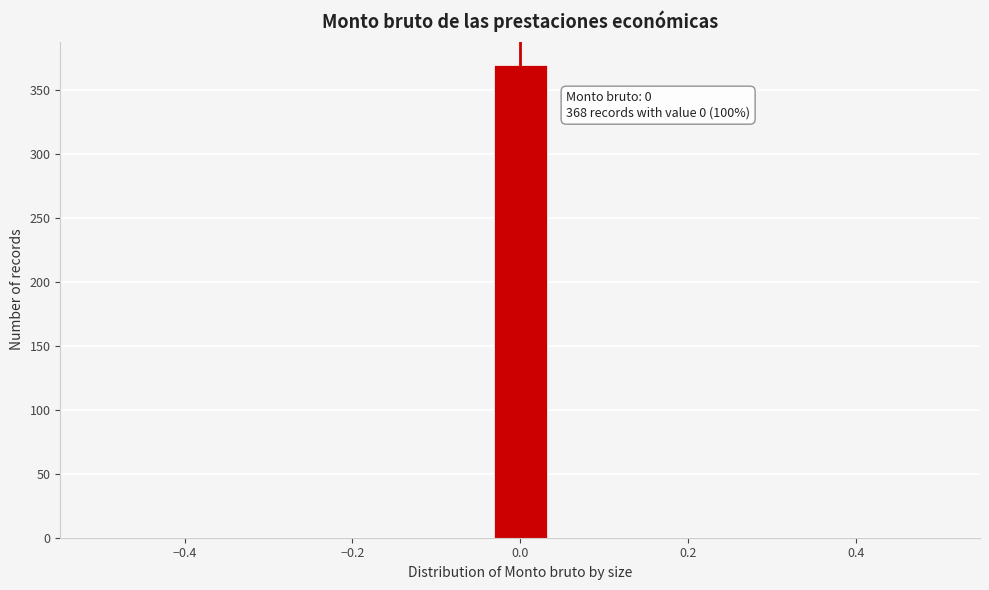

Read against the x-axis, roughly where is the centre of the tallest bar?

0.00